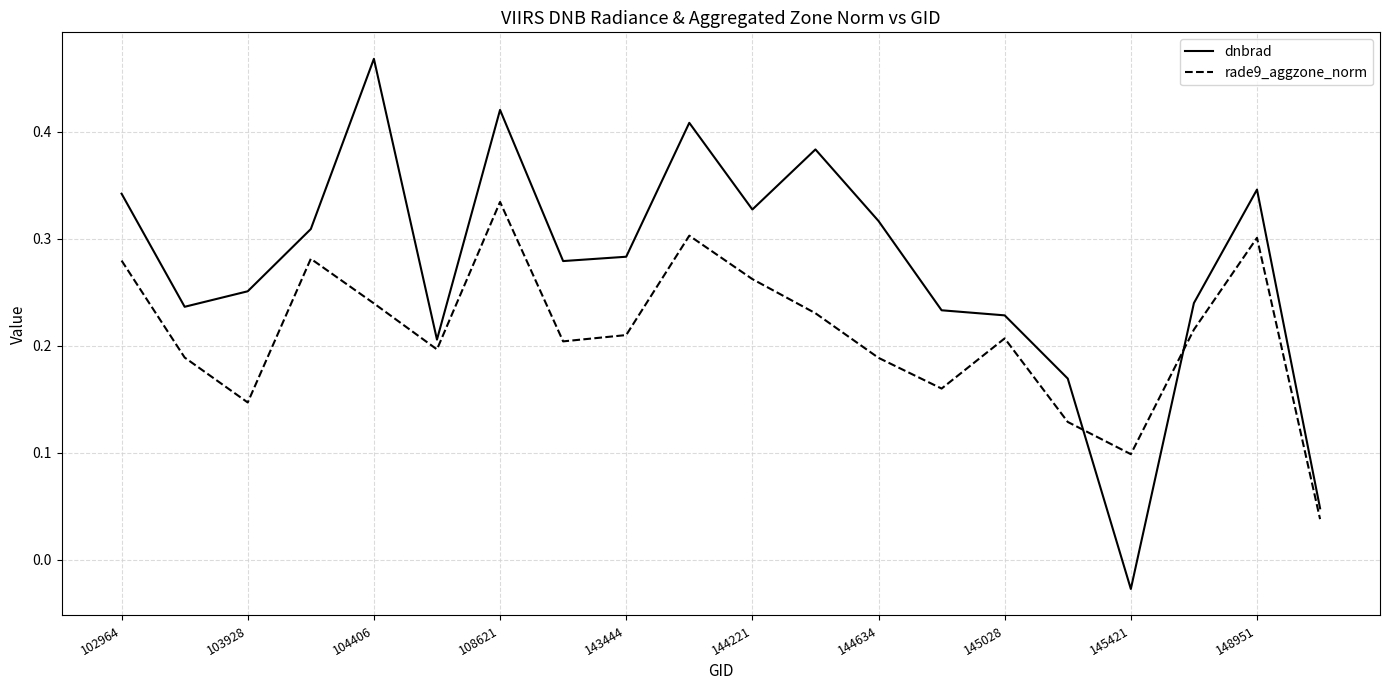

Which series has the largest total across all categories?

dnbrad